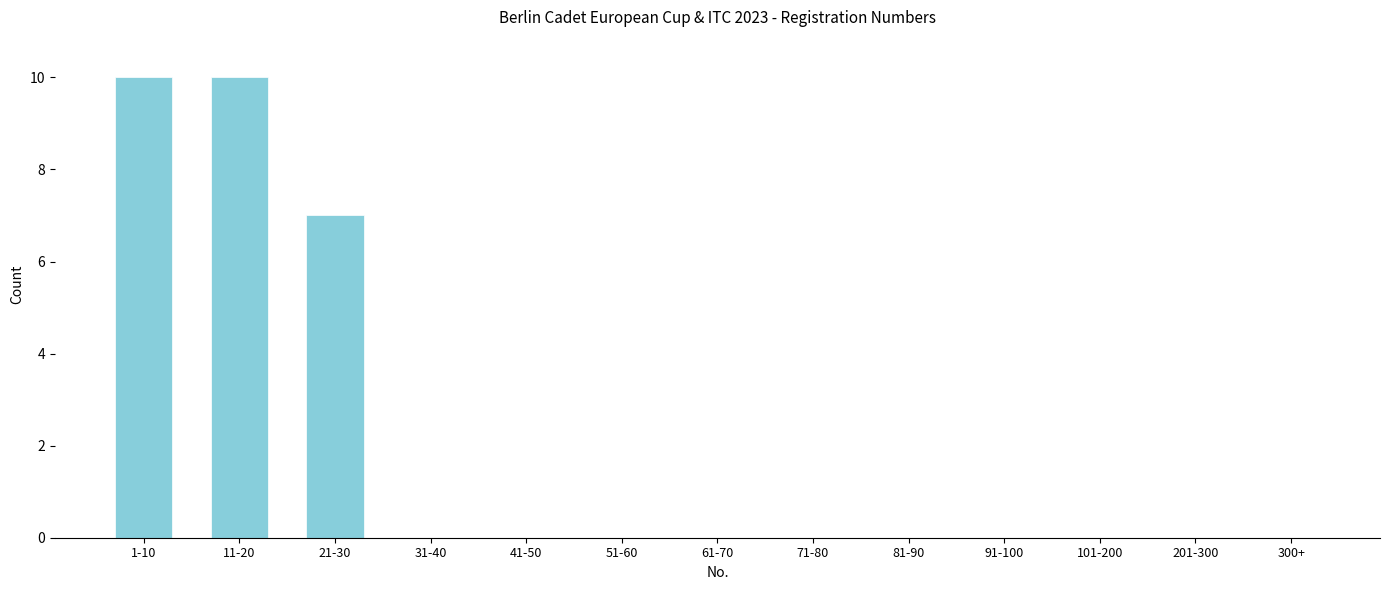

Reading right to left, what are all the values shown in this chart?

300+=0	201-300=0	101-200=0	91-100=0	81-90=0	71-80=0	61-70=0	51-60=0	41-50=0	31-40=0	21-30=7	11-20=10	1-10=10